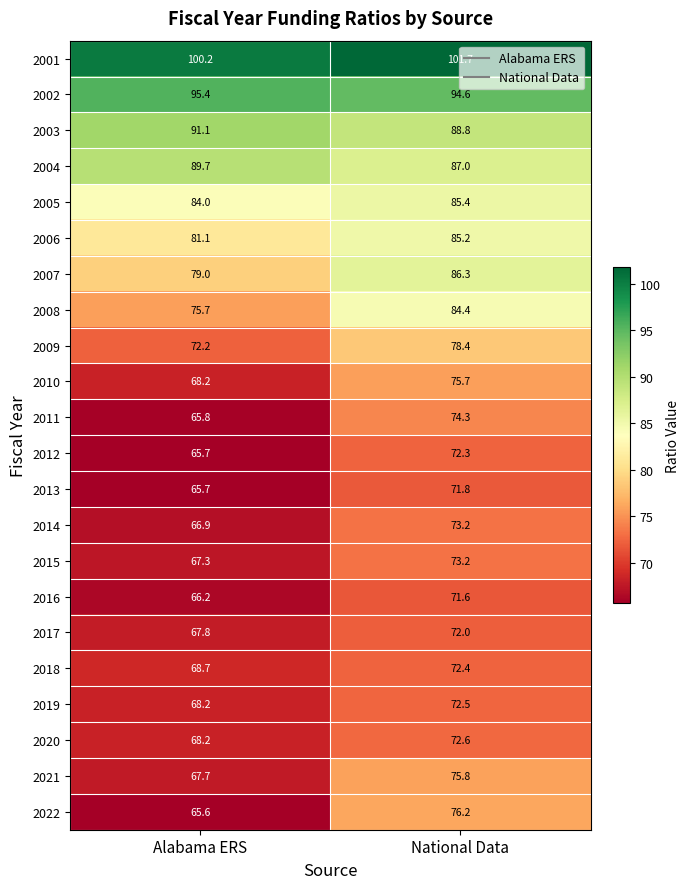

What is the minimum value shown in the chart?

65.6